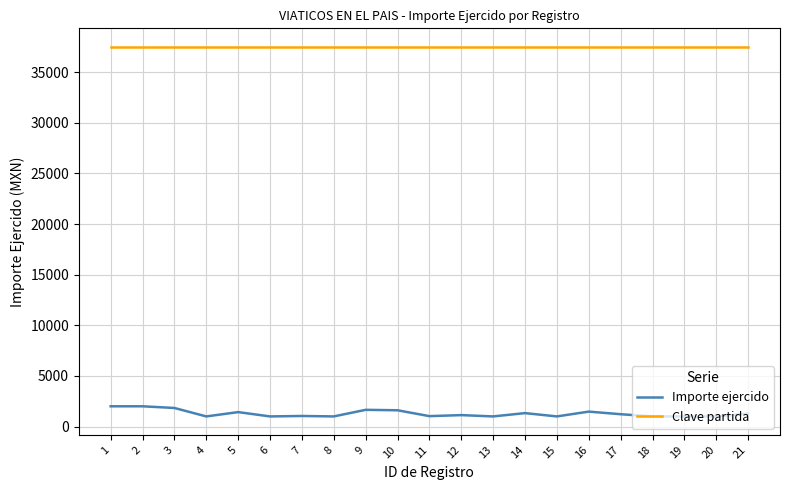

Is this an area chart (filled region under the line)?

No